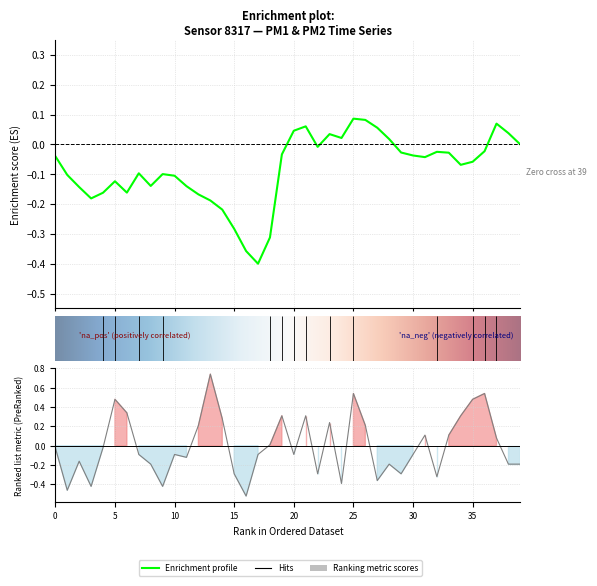

How many data points are above 0?

17